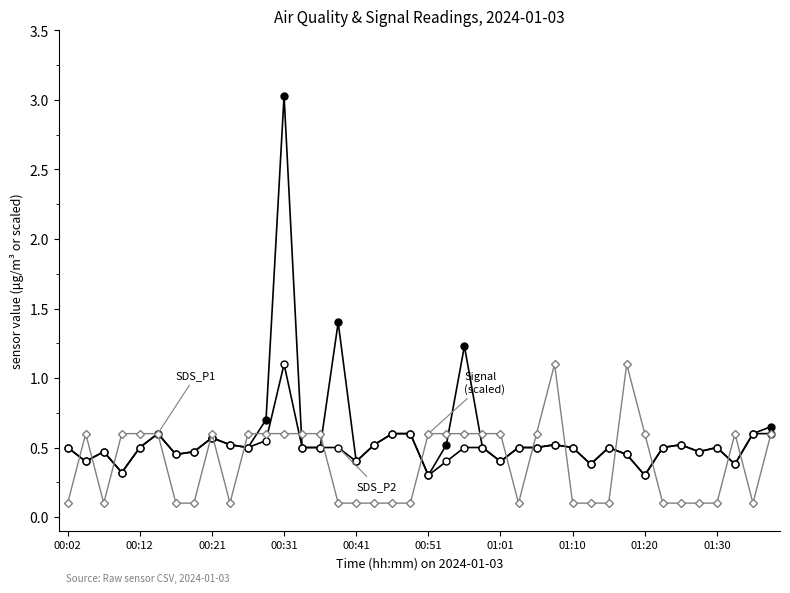

Does the chart have visible grid lines?

No